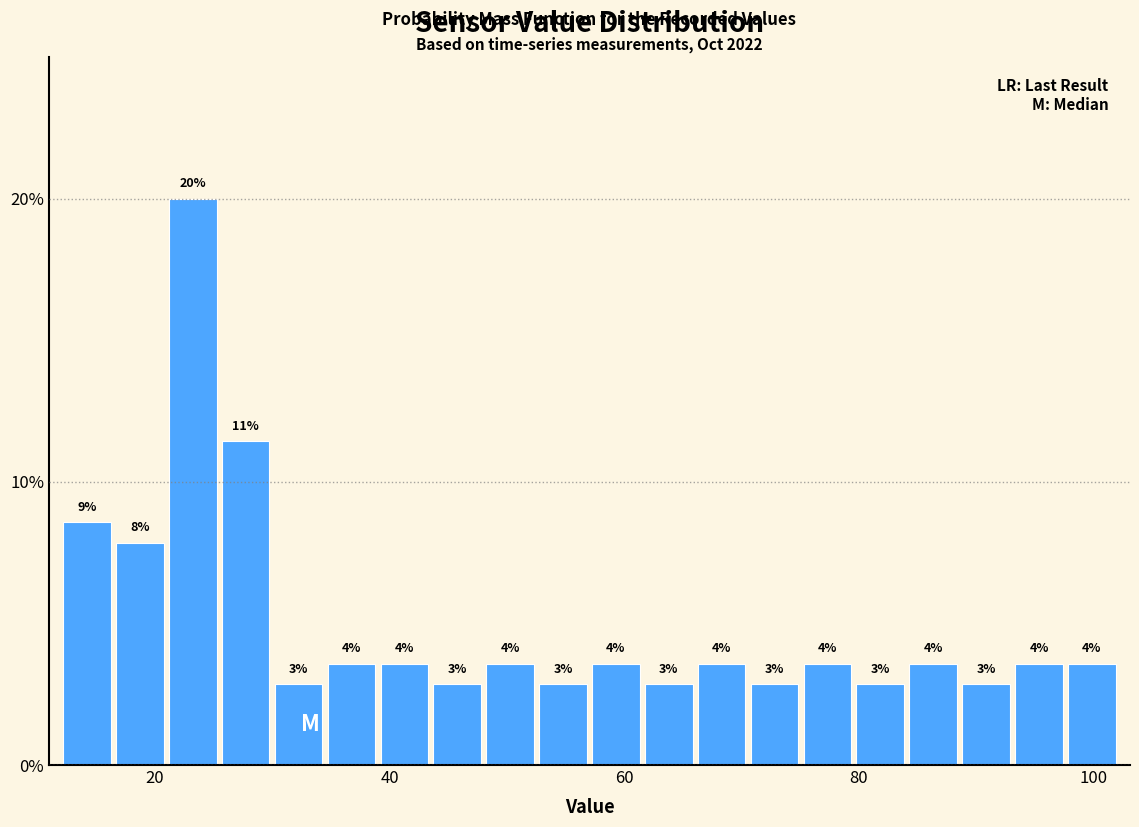

Around what value on the x-axis is the tallest bar? Give the approximate position of its centre, as read against the axis.

24